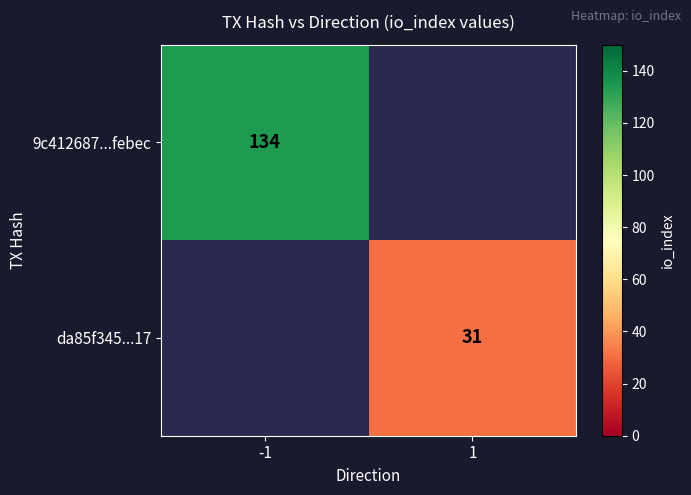

Is it true that 9c412687...febec equals 134 at -1?

True